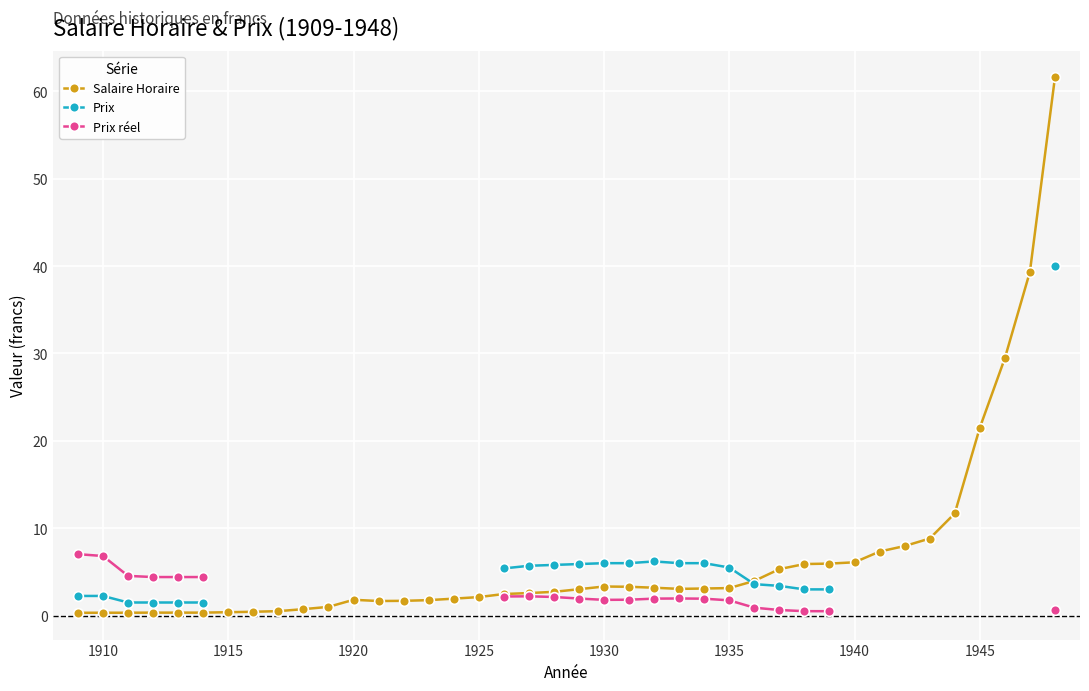

What is the maximum value for Salaire Horaire?

61.6